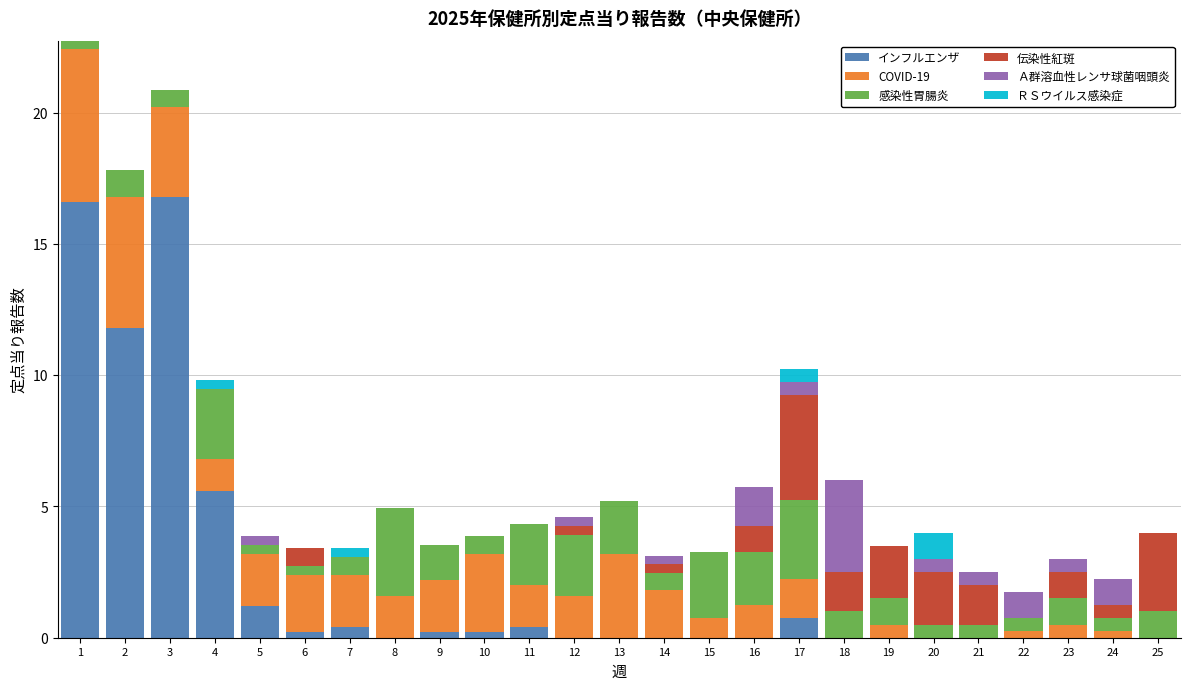

What is the sum of all インフルエンザ values?

54.2